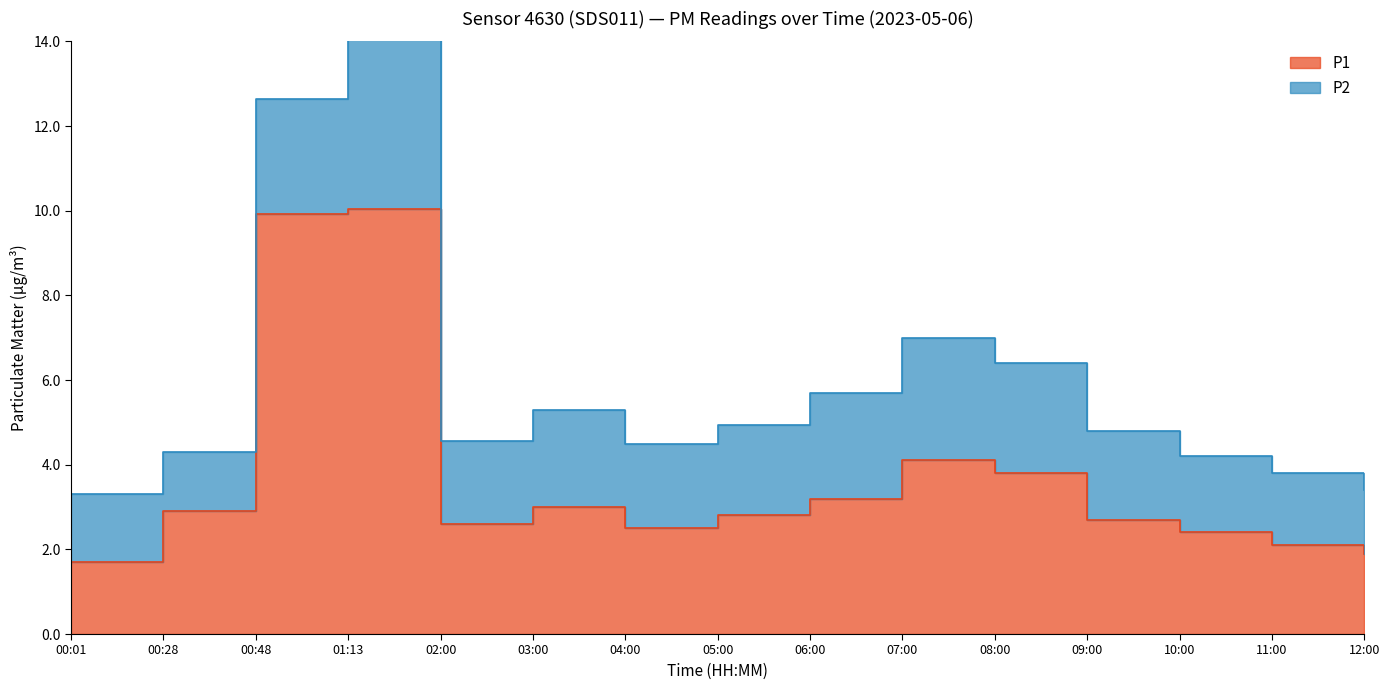

At which label does the data first exceed 2?

00:28